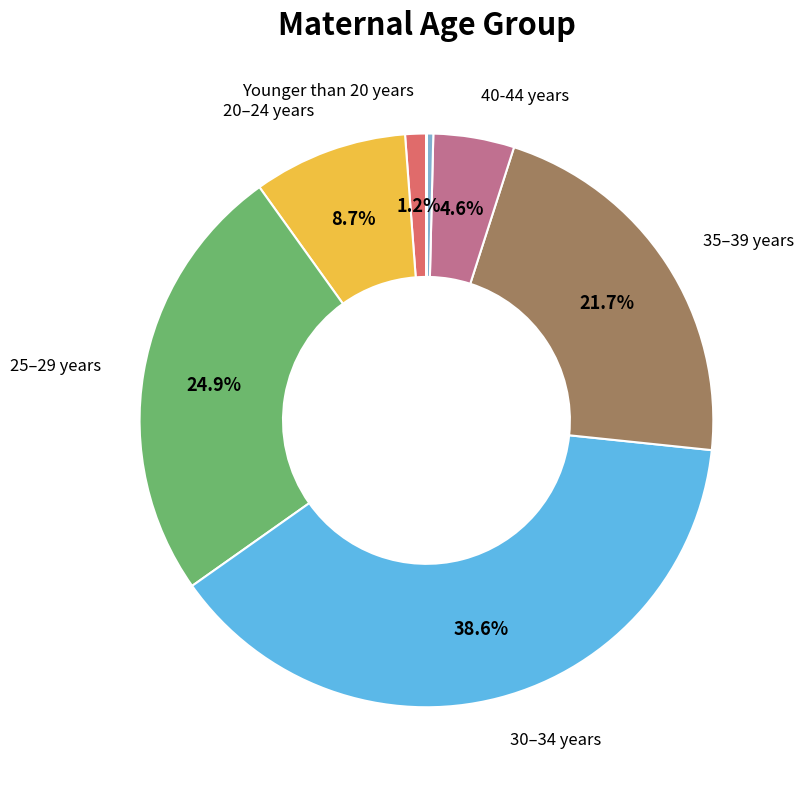

To the nearest percent, what is the average slice percentage?

12%